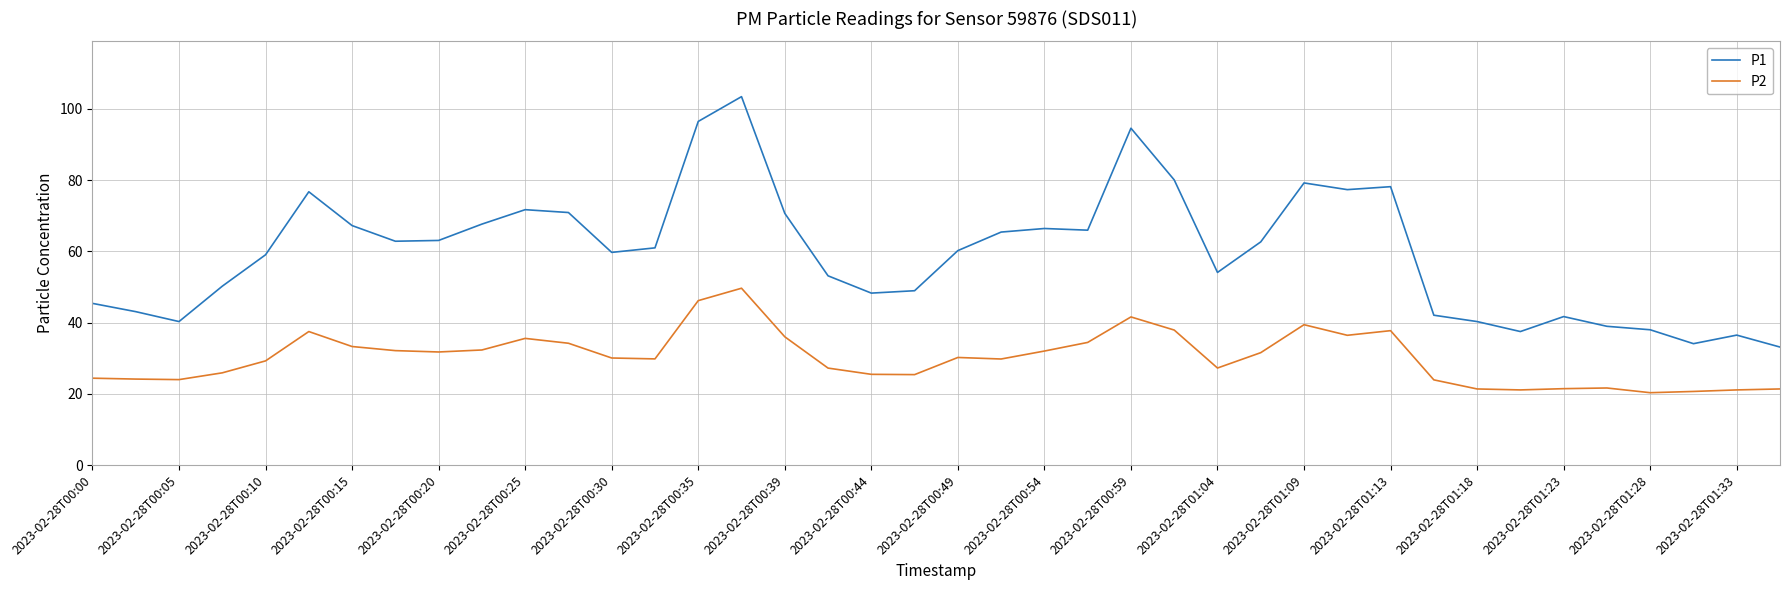

What is the greatest value displayed?

103.4